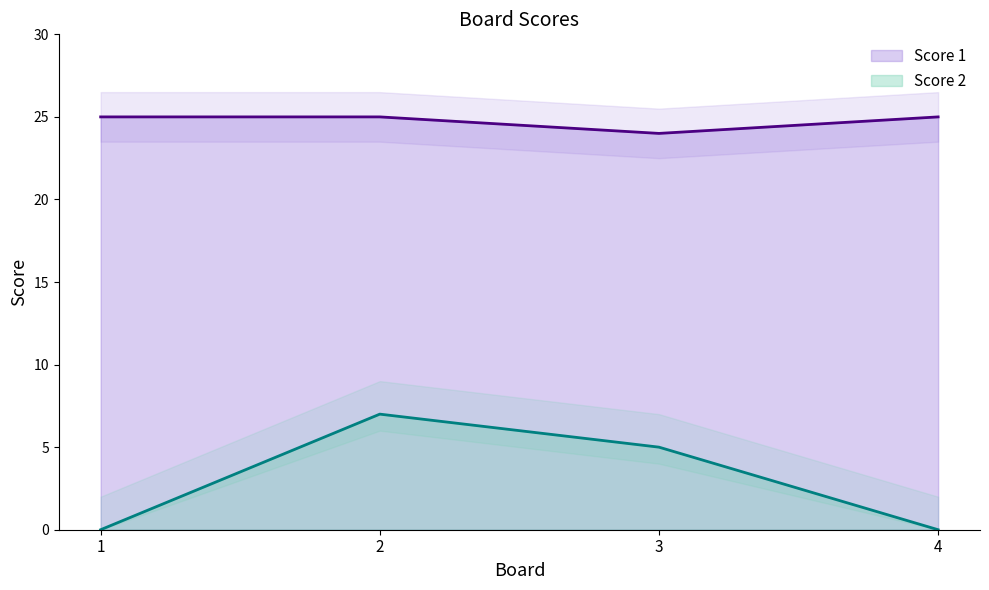

Does the chart have visible grid lines?

No